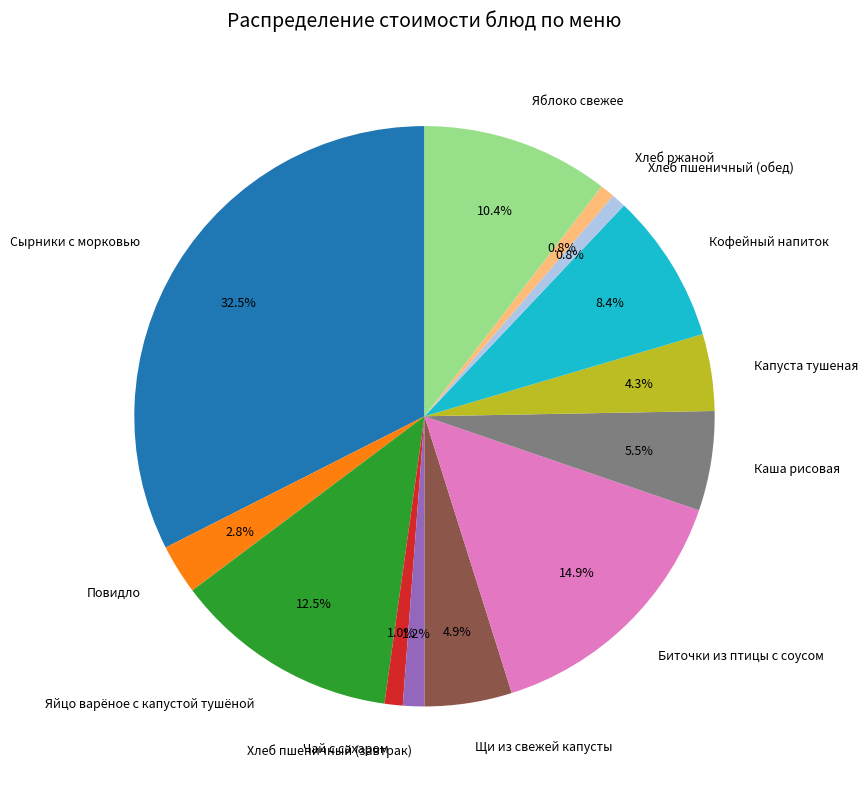

What percentage do Чай с сахаром and Сырники с морковью together represent?

33.5%